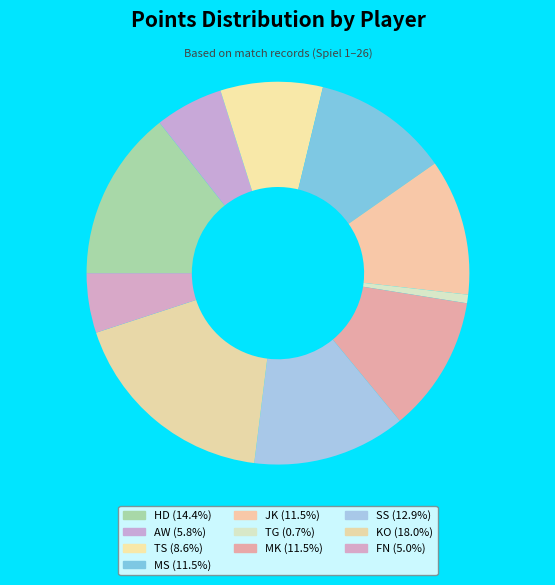

Is there a majority slice in this chart?

No